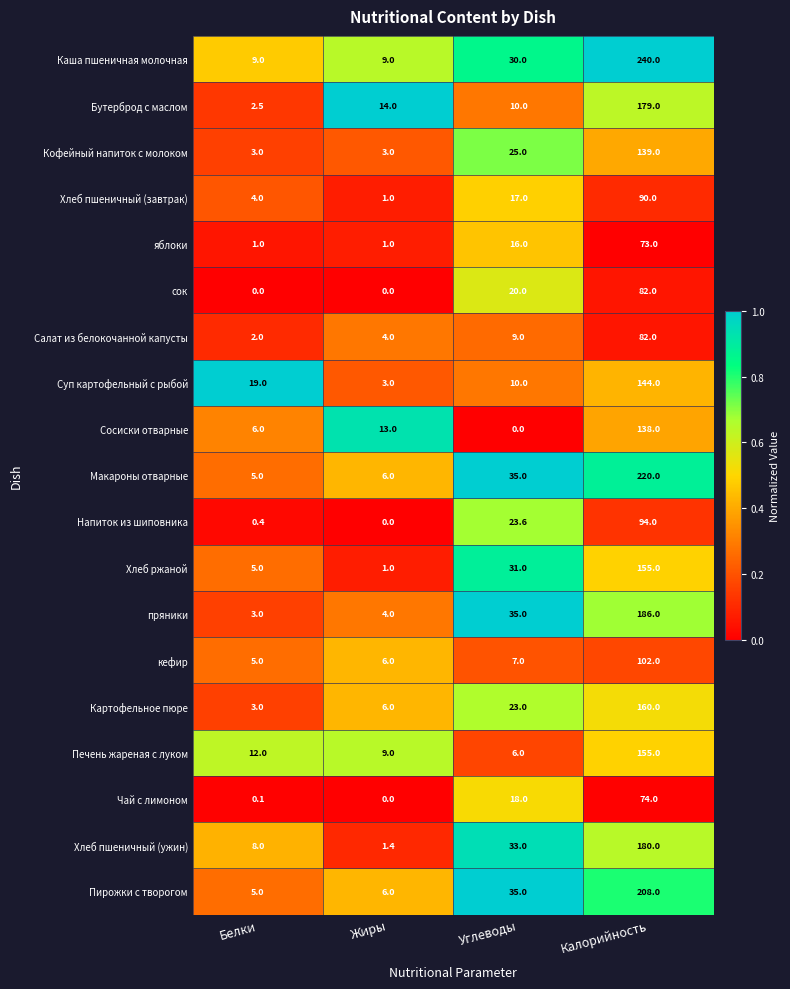

List the labels in order of кефир value, smallest first.

Белки, Жиры, Углеводы, Калорийность